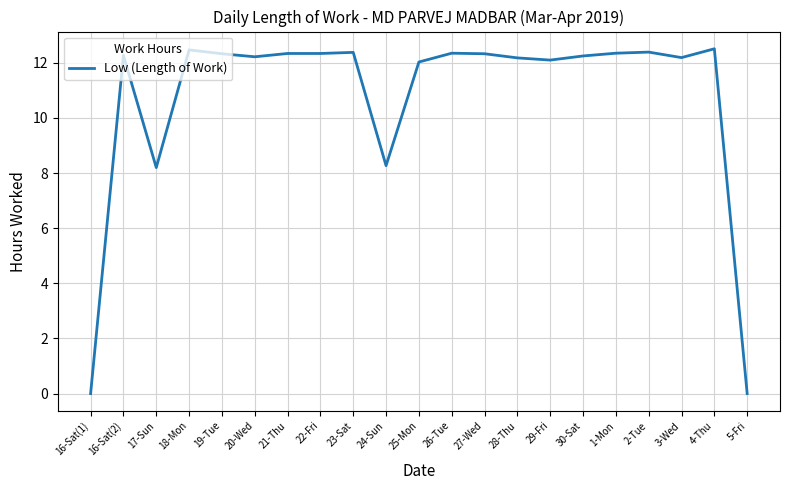

Is it true that the value at 29-Fri is 19.6?

False